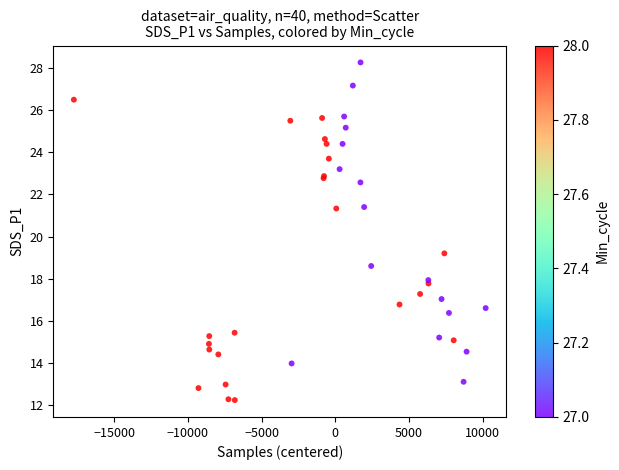

What Y value in the scatter plot is closest to 20?

19.2